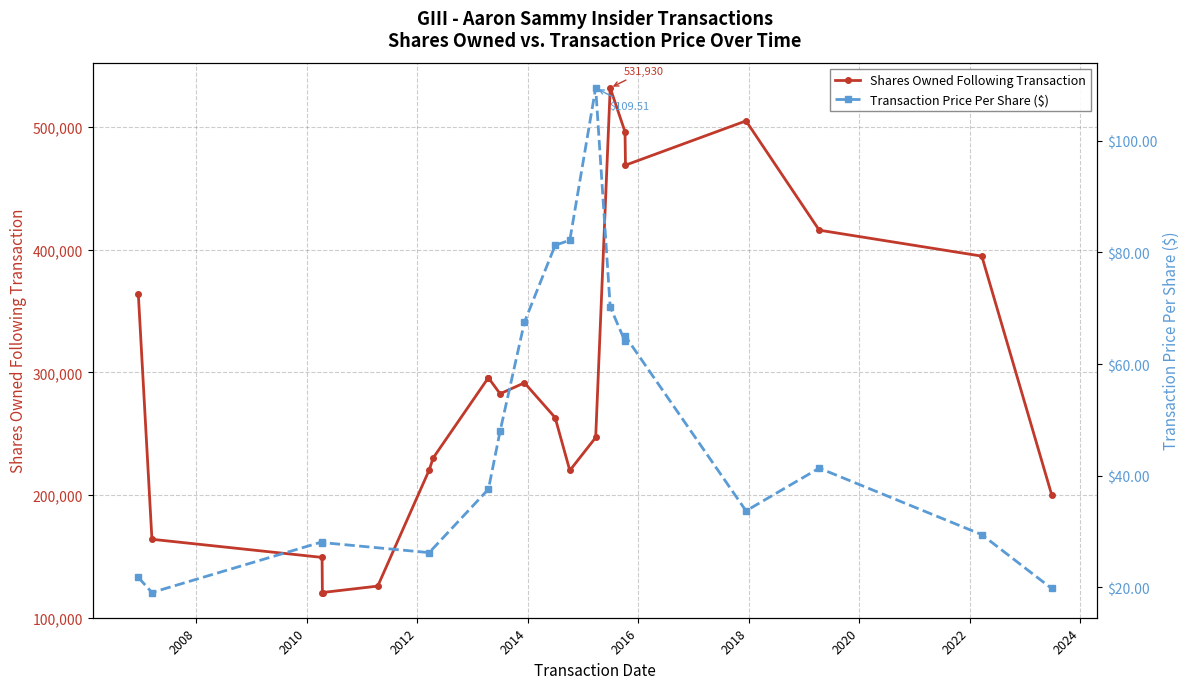

Does the chart display data point markers on the line(s)?

Yes